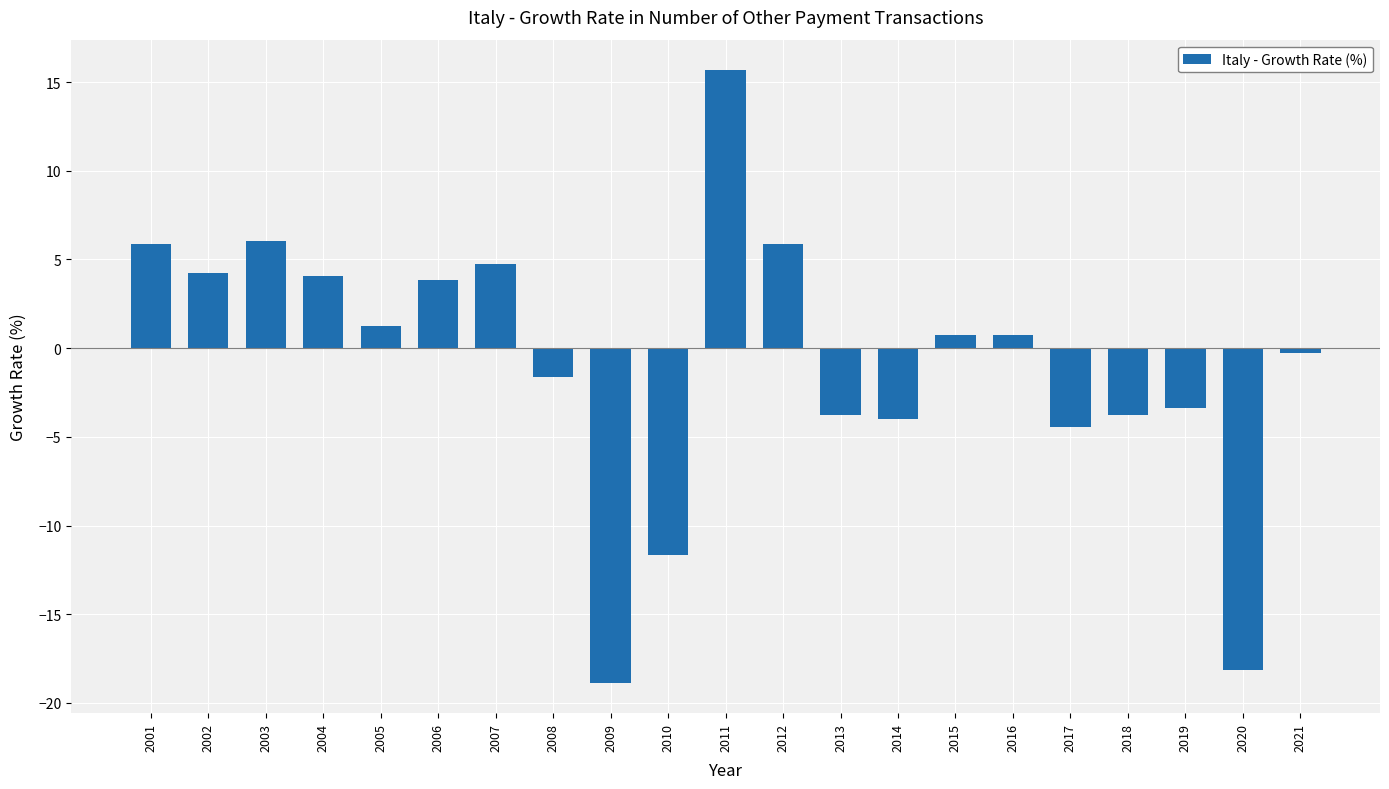

How many bars are there in total?

21